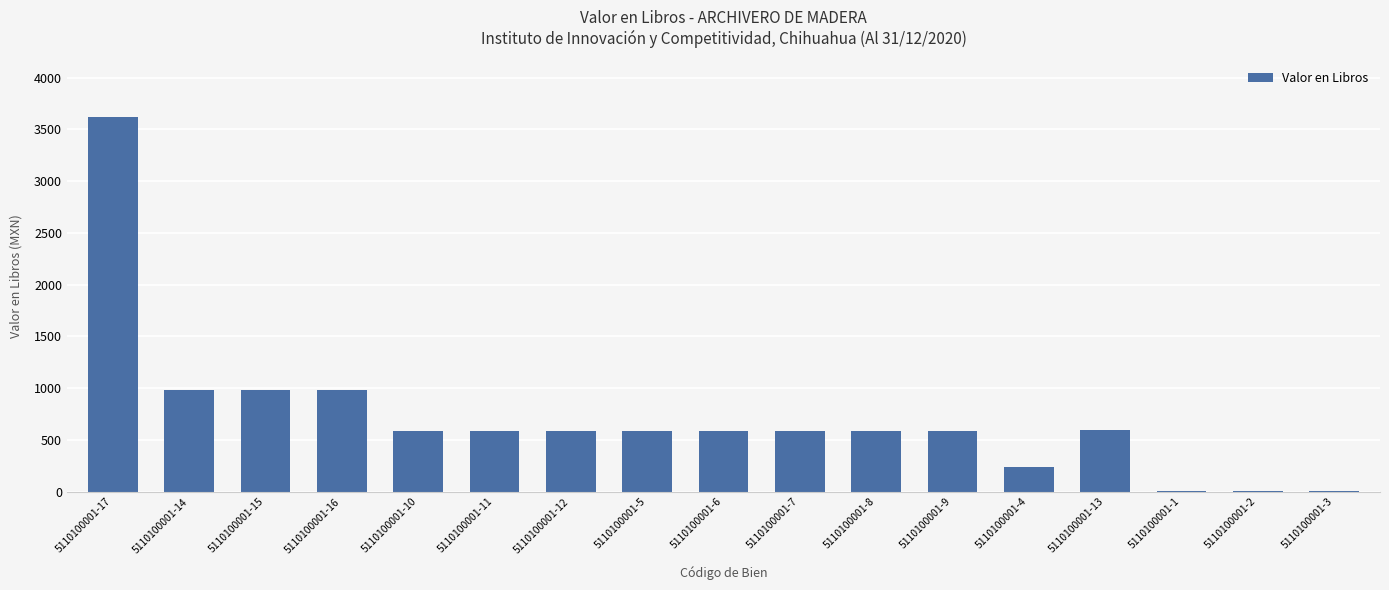

Which category has the highest value across all series?

5110100001-17